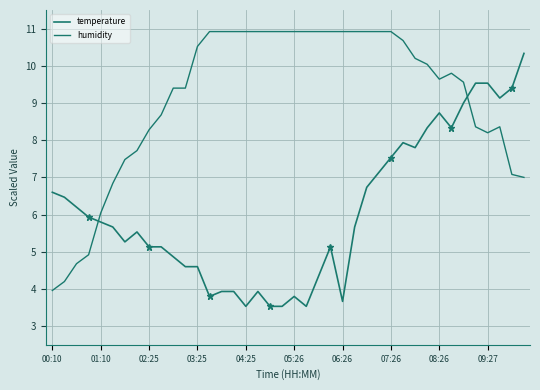

True or false: humidity and temperature cross at least once.

True